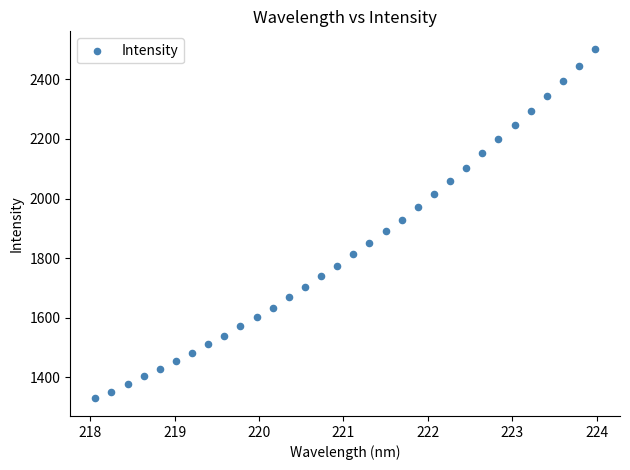

What is the range of Y values (max minus min)?

1174.6